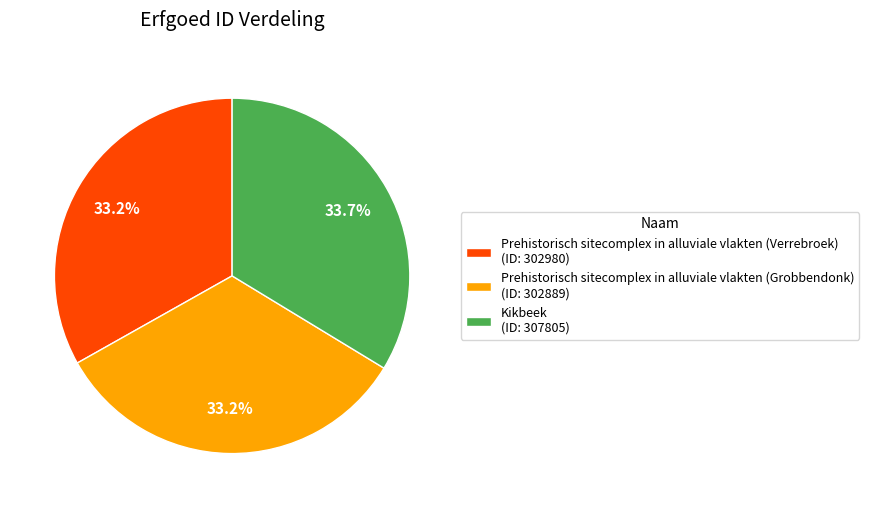

To the nearest percent, what is the combined percentage of Kikbeek and Prehistorisch sitecomplex in alluviale vlakten (Verrebroek)?

67%